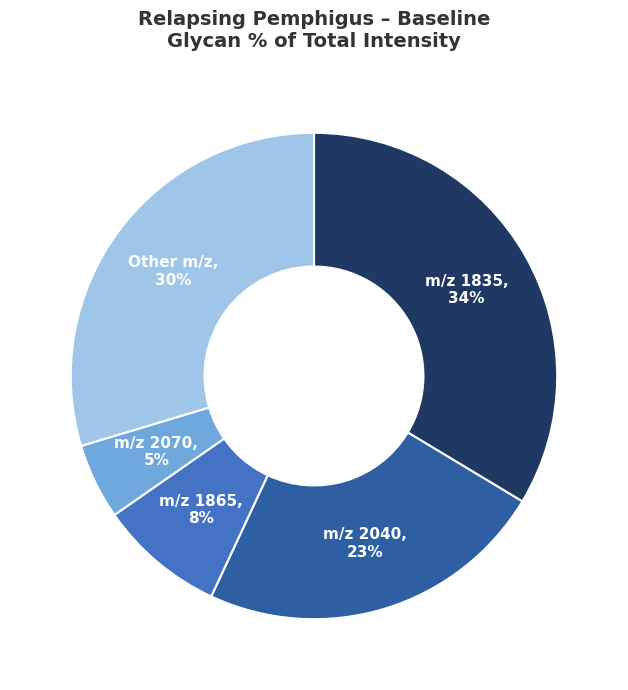

Is the sum of m/z 1835 and m/z 2040 greater than half?

Yes